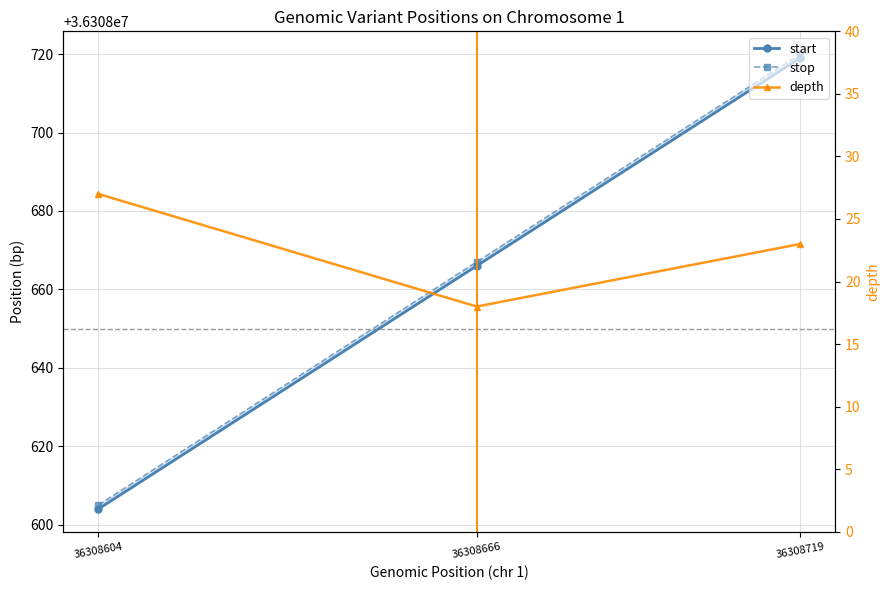

What is the sum of all start values?

108925989